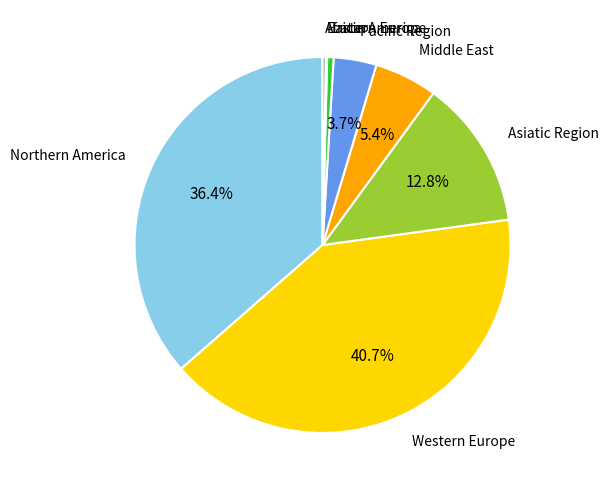

Approximately how many times larger is the value at Pacific Region compared to Asiatic Region?

0.3